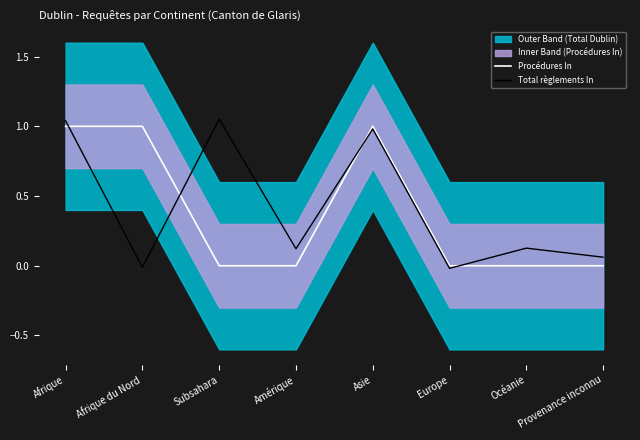

Does the chart have visible grid lines?

No